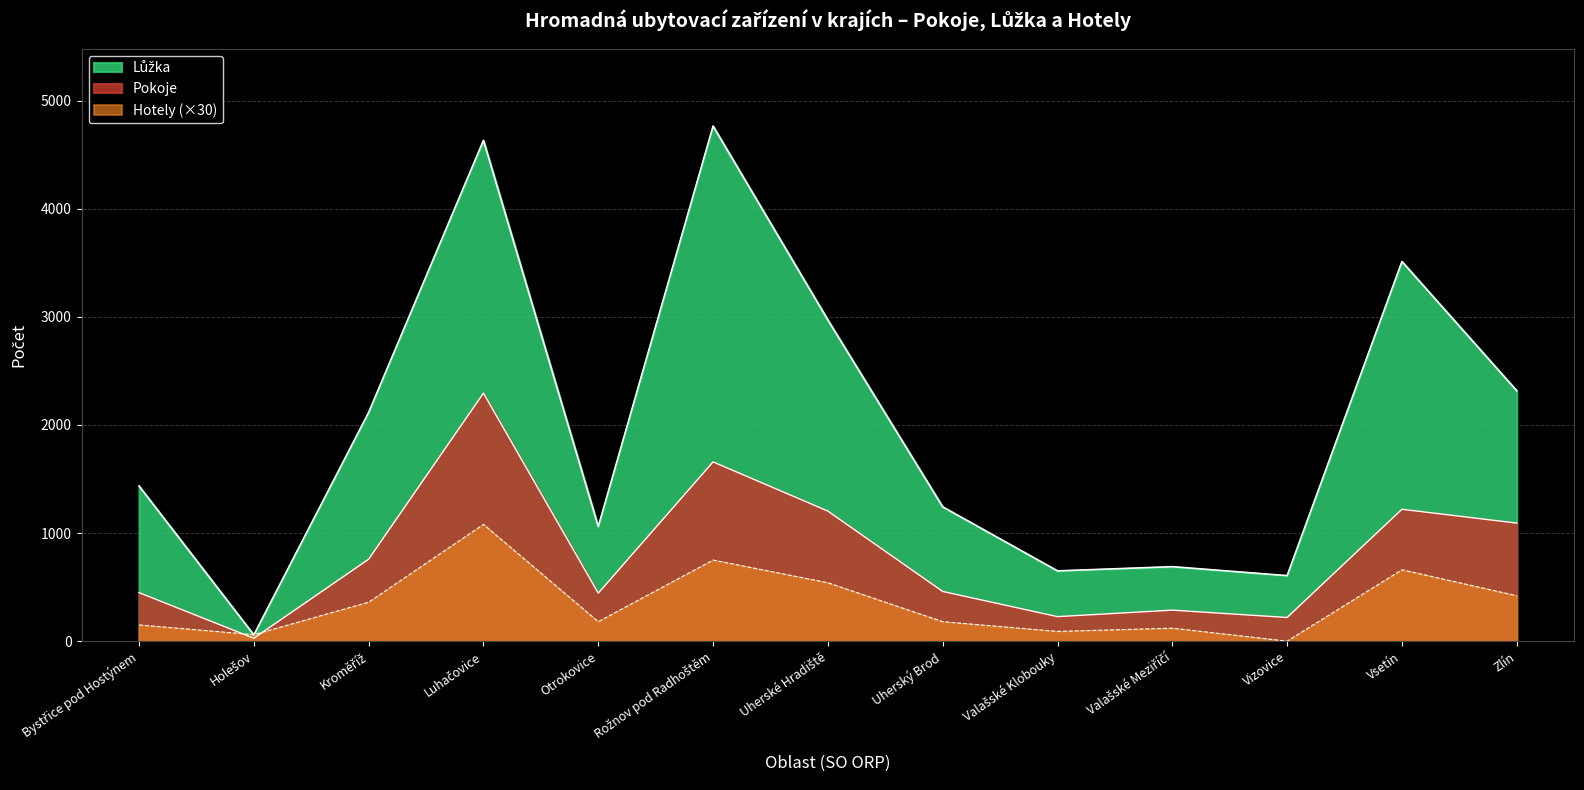

What position from the left is Uherský Brod?

8